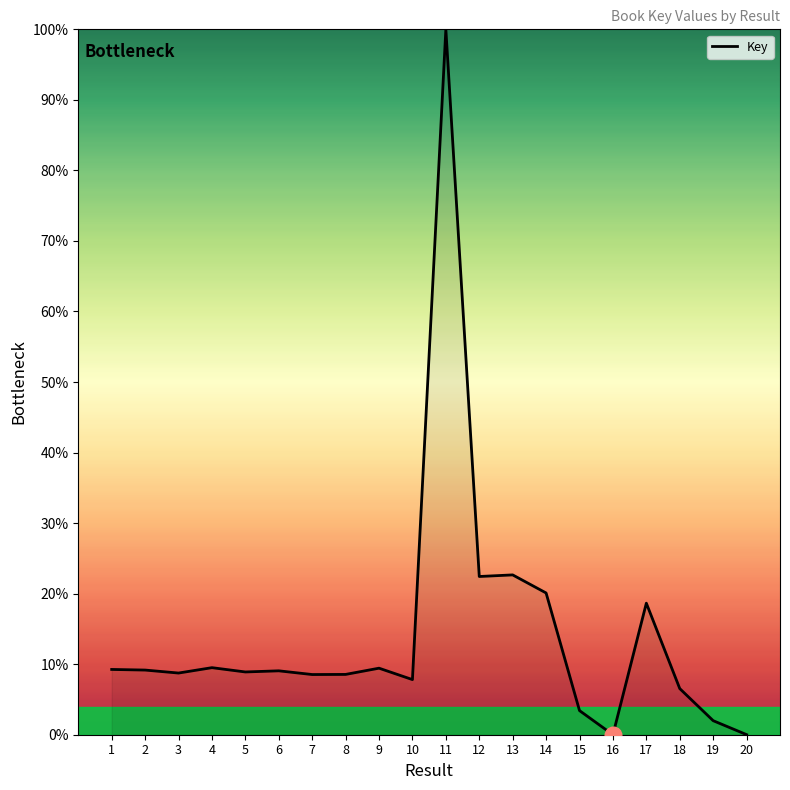

Is it true that the value at 8 is 8.5?

True